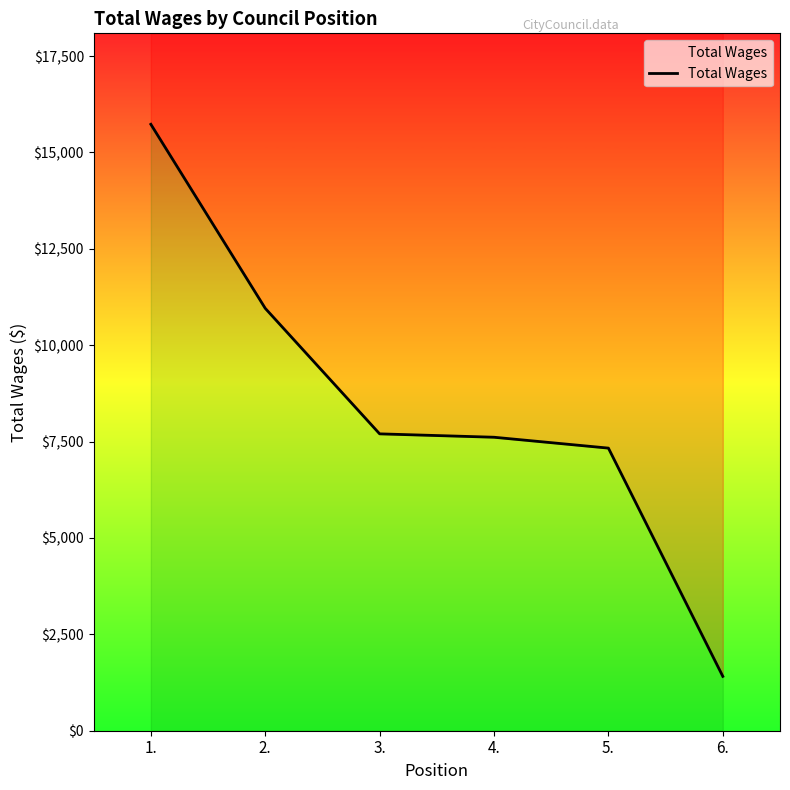

At which category does the chart reach its peak across all series?

1.